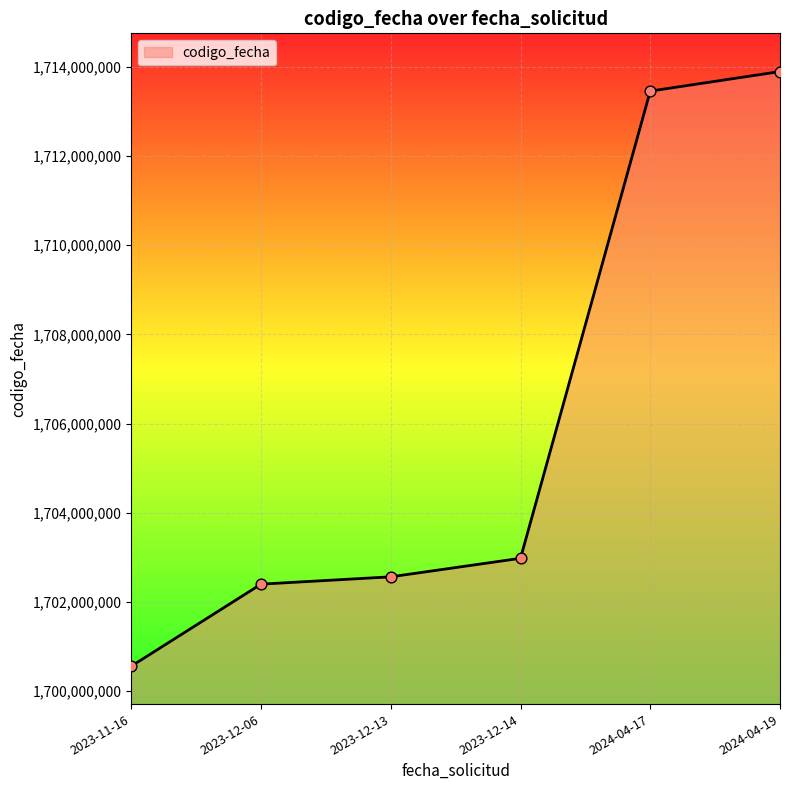

What is the ratio of the value at 2024-04-19 to the value at 2024-04-17?

1.0